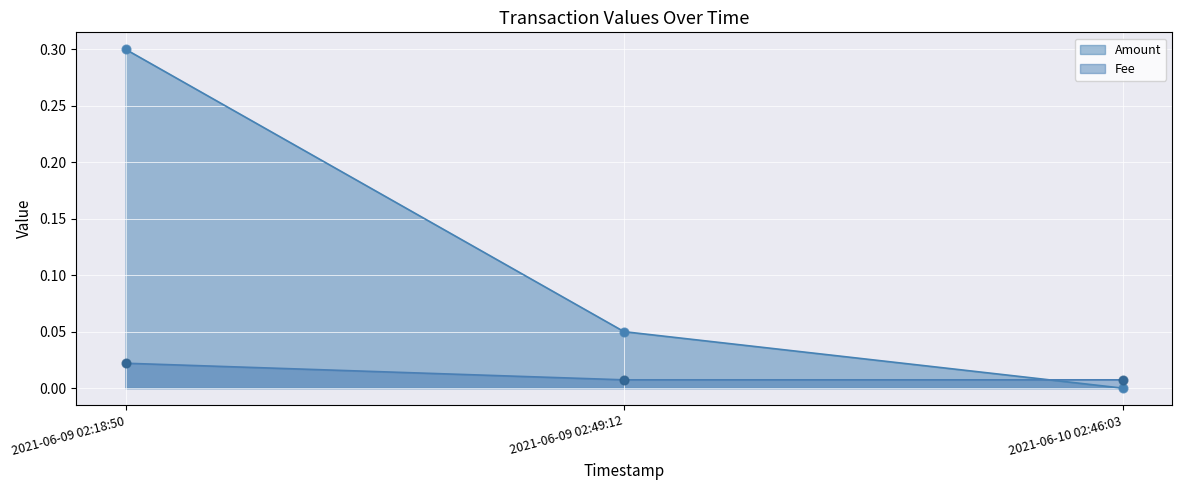

Which series has the widest spread of Y values?

Amount